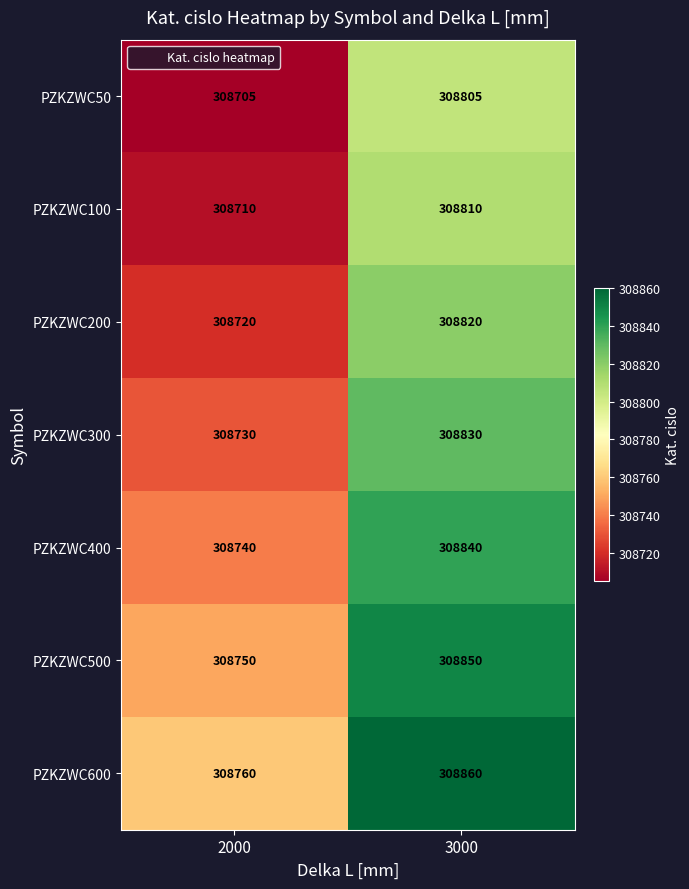

At which label is PZKZWC200 closest to 308770?

2000